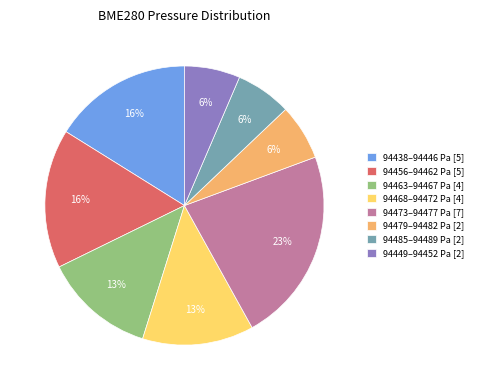

Is there a majority slice in this chart?

No